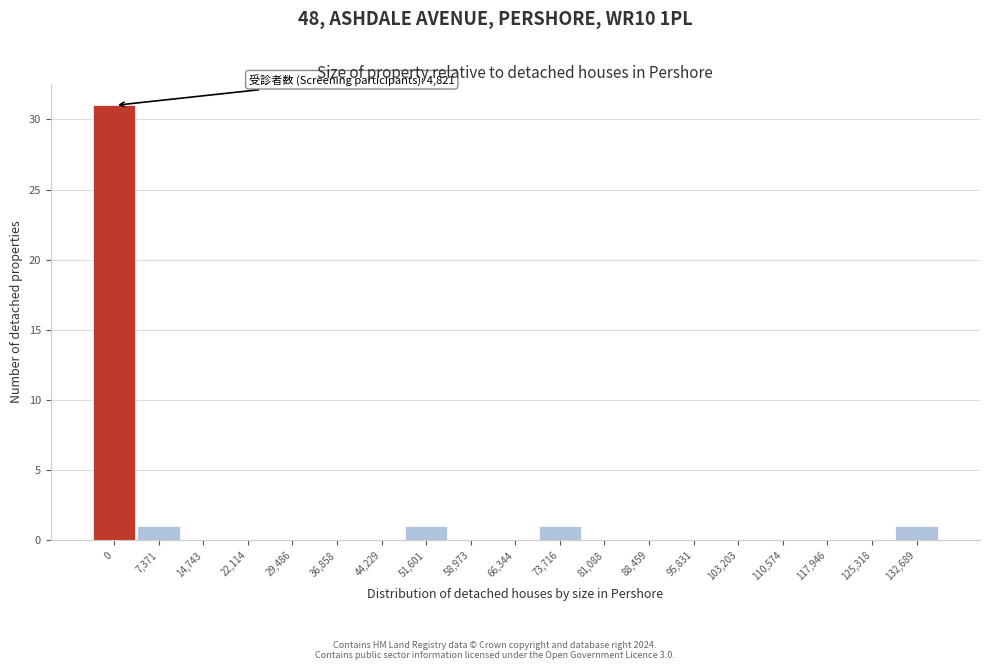

Reading left to right, transcribe all the data shown in this chart.

0=31	7,371=1	14,743=0	22,114=0	29,486=0	36,858=0	44,229=0	51,601=1	58,973=0	66,344=0	73,716=1	81,088=0	88,459=0	95,831=0	103,203=0	110,574=0	117,946=0	125,318=0	132,689=1